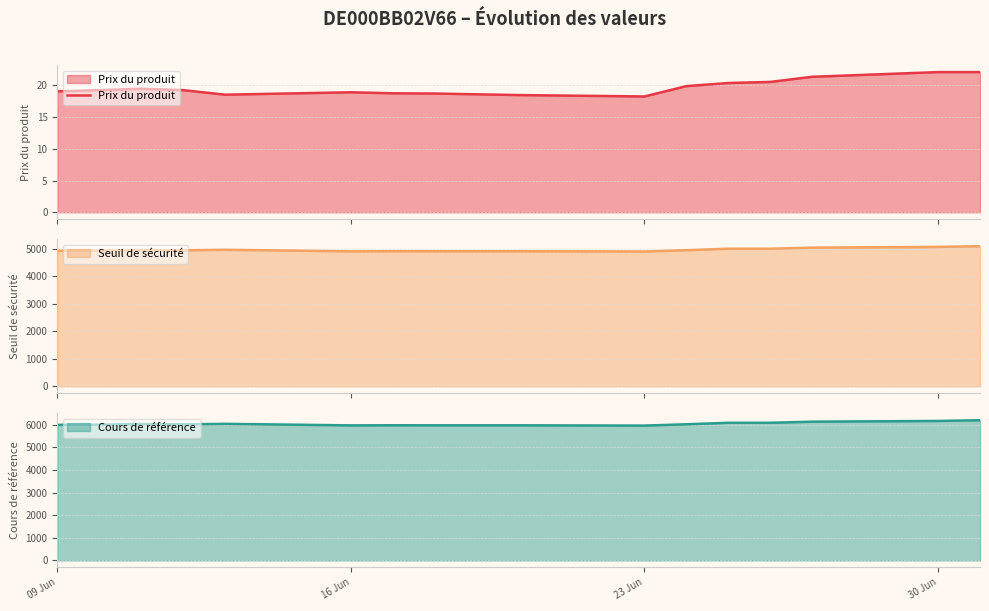

What is the minimum value for Seuil de sécurité?

4893.6